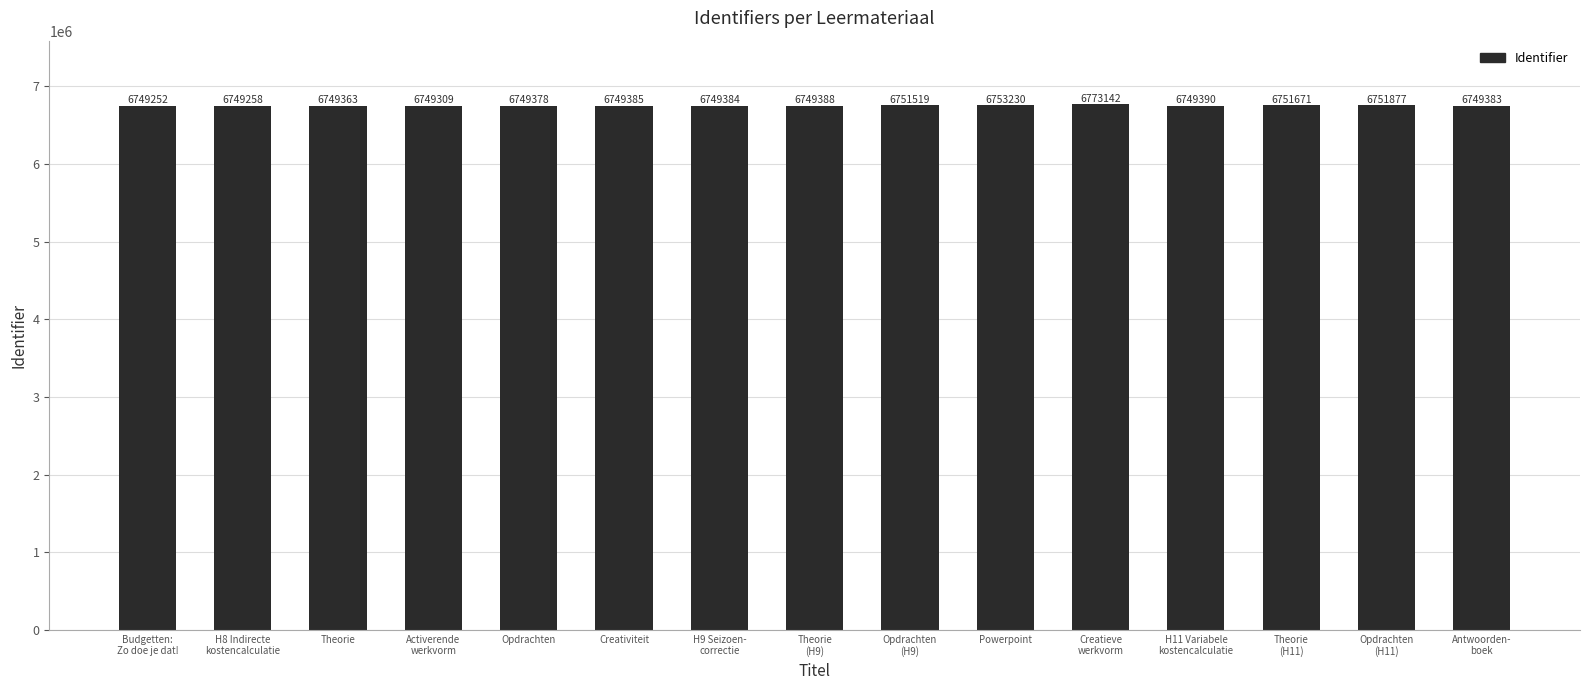

Which category has the lowest value across all series?

Budgetten:
Zo doe je dat!